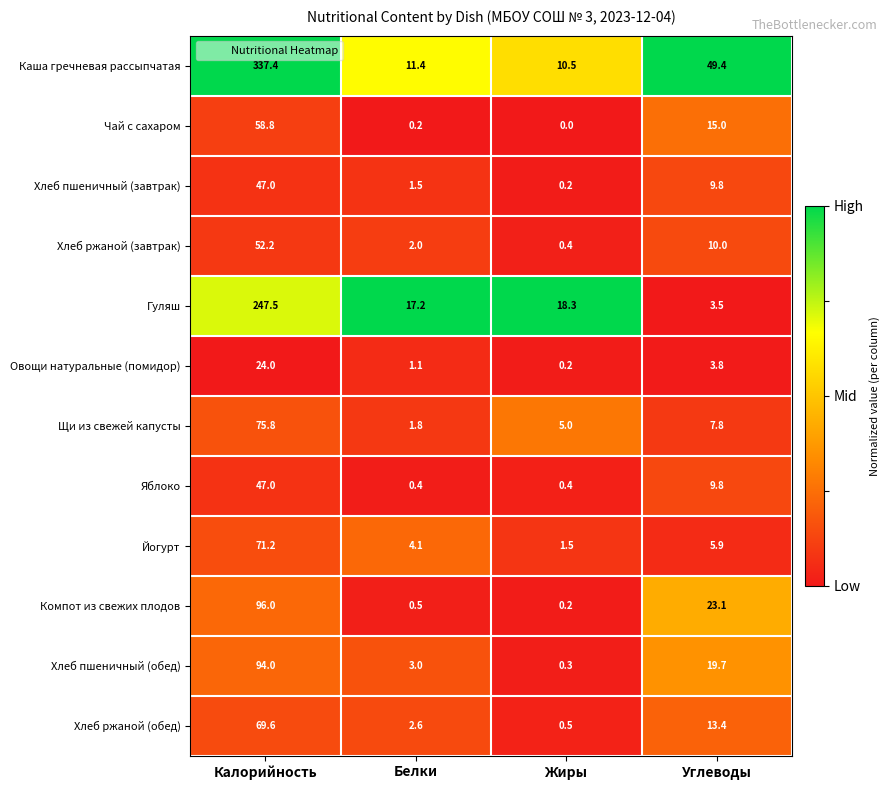

How many categories are shown in the chart?

4